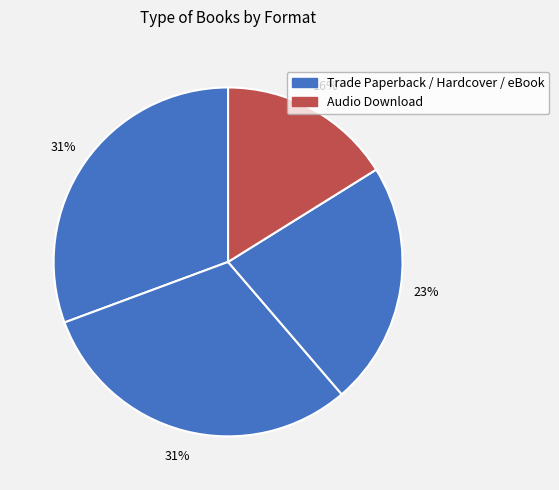

Is there a majority slice in this chart?

No